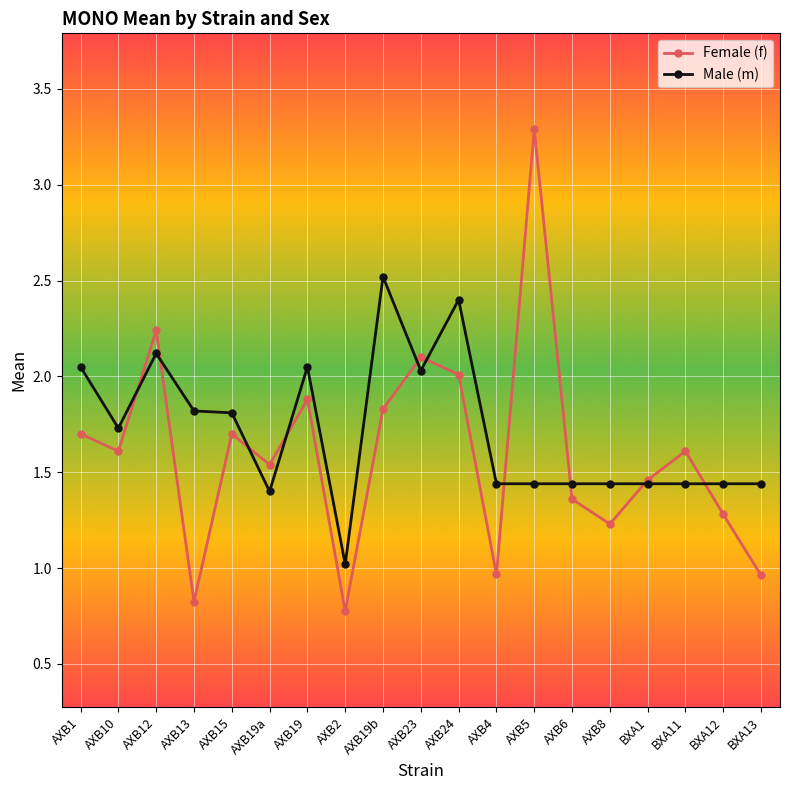

Rank the series at AXB4 from lowest to highest value.

Female (f), Male (m)